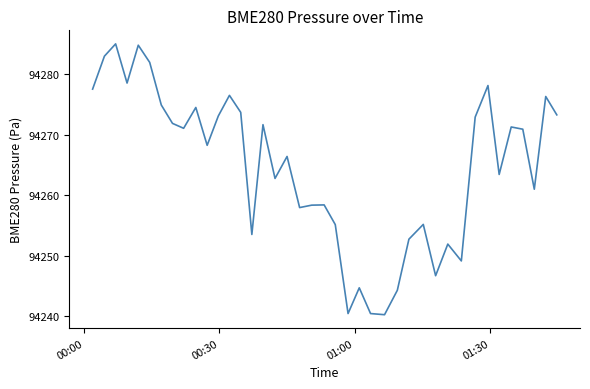

What is the greatest value displayed?

94285.0